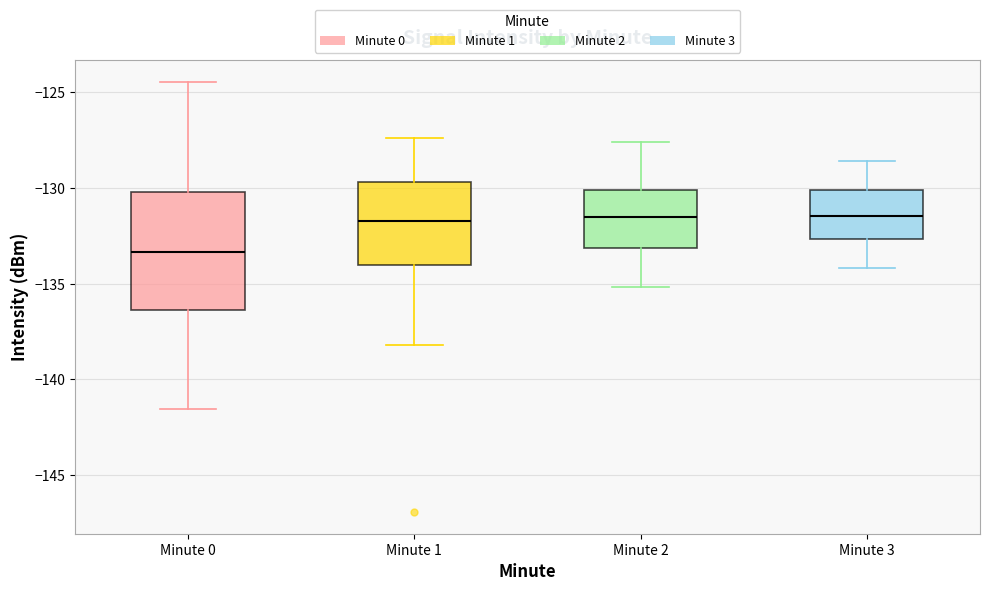

Which box is the tallest, from its lower edge to its upper edge?

Minute 0